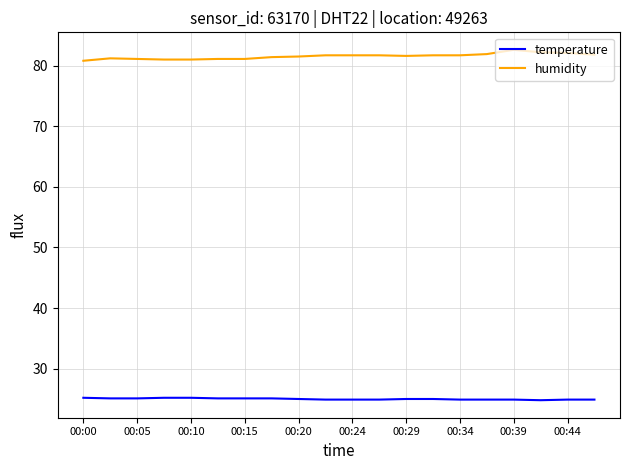

What are all the series names shown in the legend?

temperature, humidity